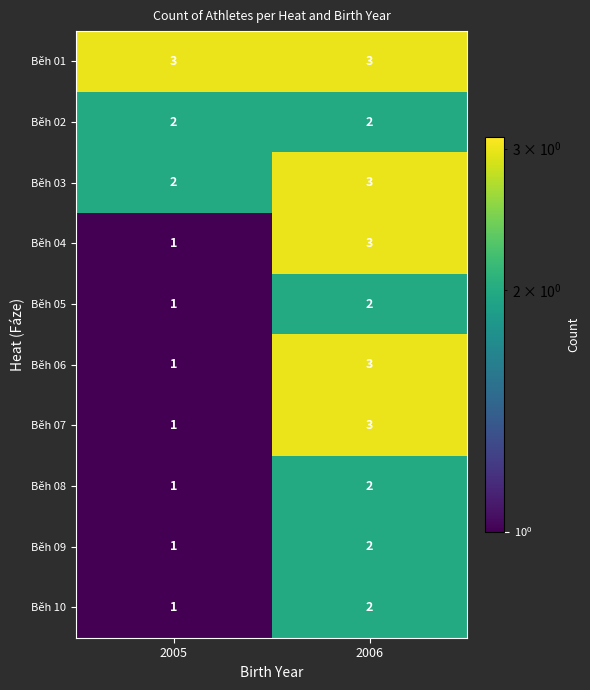

What is the total value across all series at 2006?

25